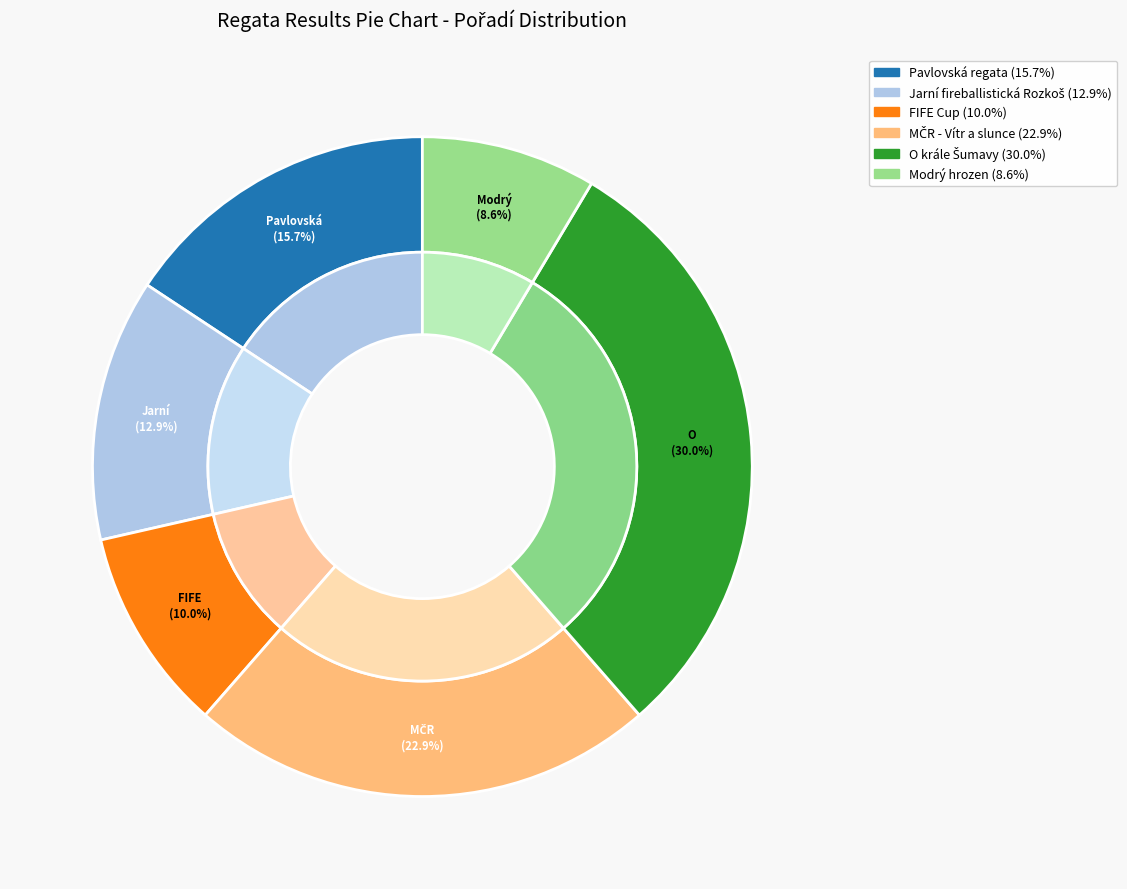

Is it true that Pavlovská regata is 29% of the pie?

False